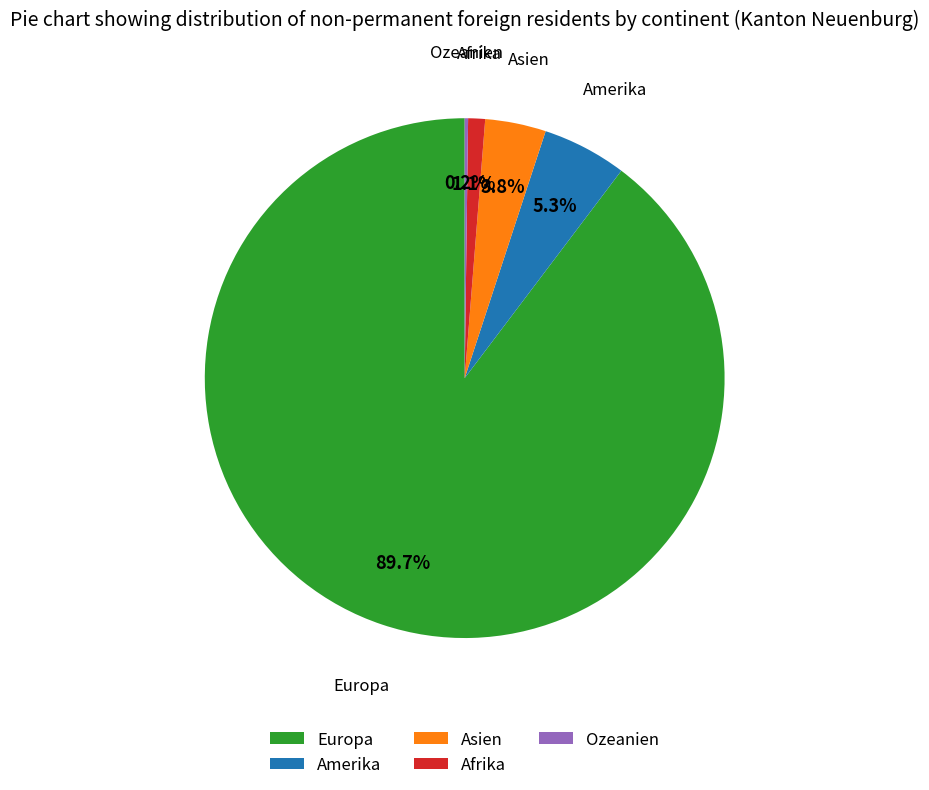

Is there a majority slice in this chart?

Yes